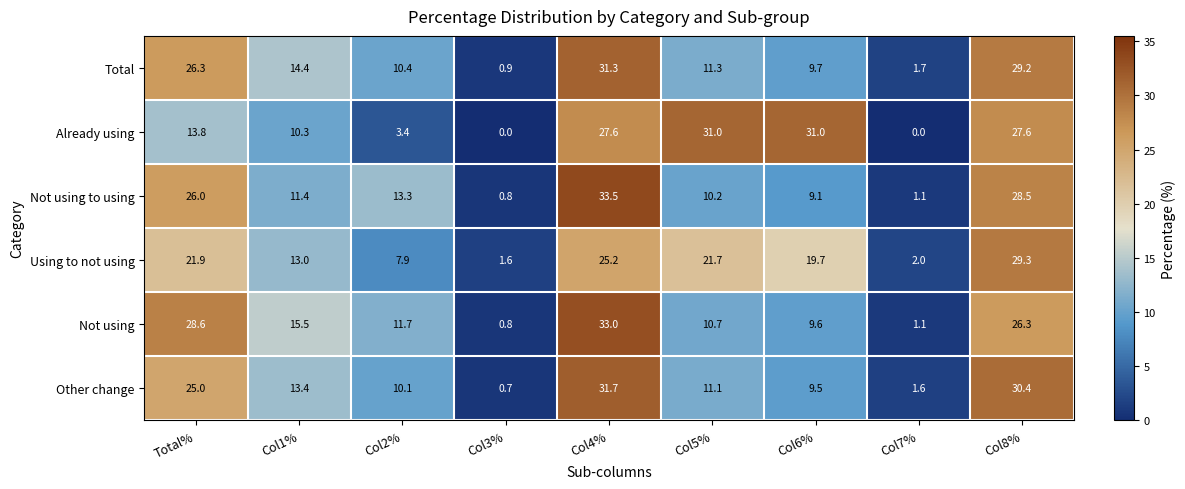

At Col6%, list the series in order from smallest to largest.

Not using to using, Other change, Not using, Total, Using to not using, Already using